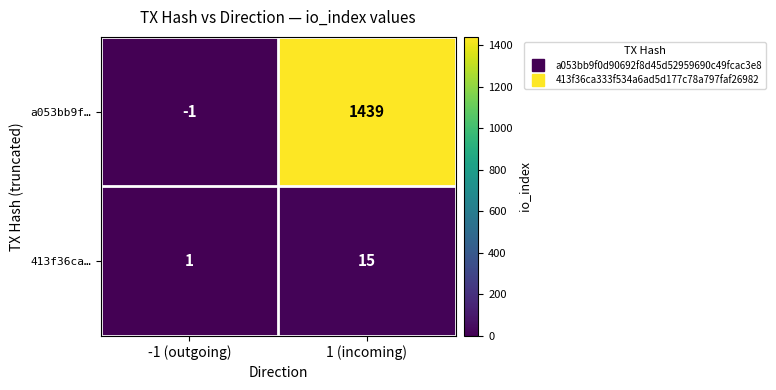

What is the spread (max minus min) of values at -1 (outgoing)?

2